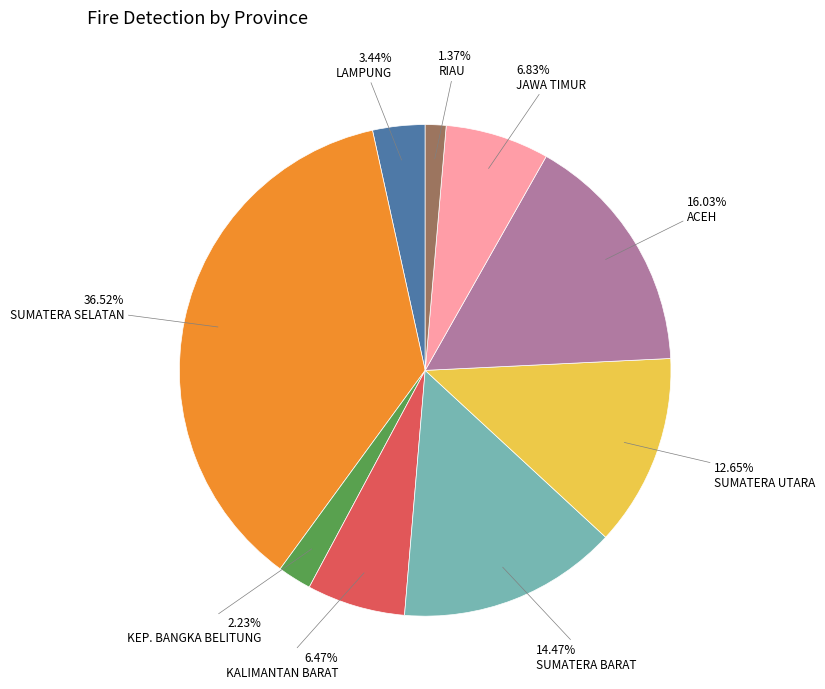

Is the sum of KEP. BANGKA BELITUNG and SUMATERA SELATAN greater than half?

No